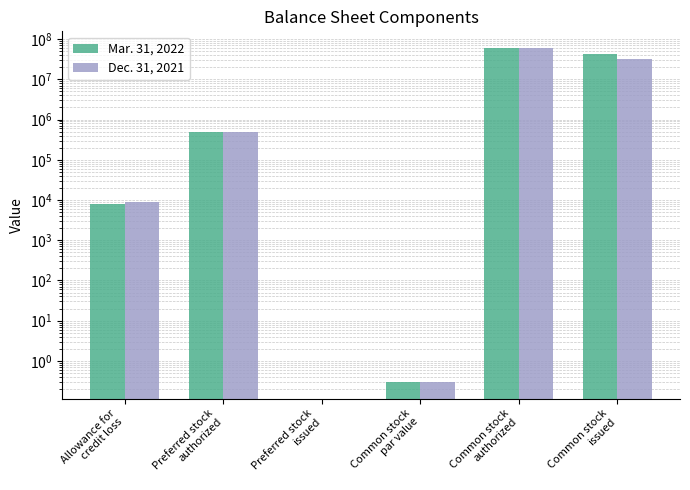

What is the sum of all Dec. 31, 2021 values?

91723626.3